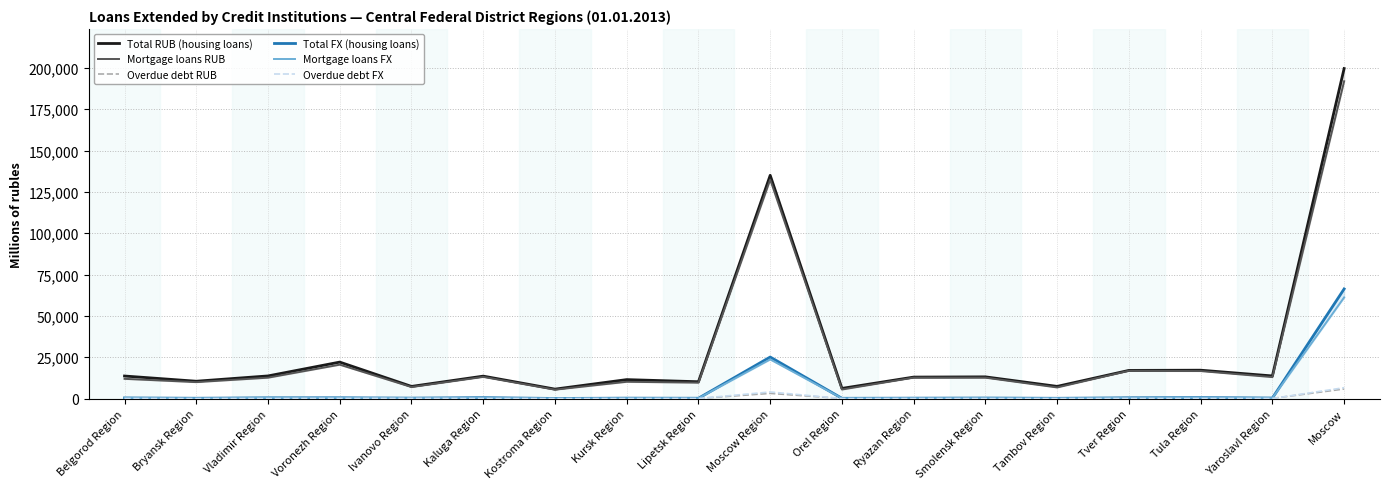

At which category is the sum across all series the highest?

Moscow